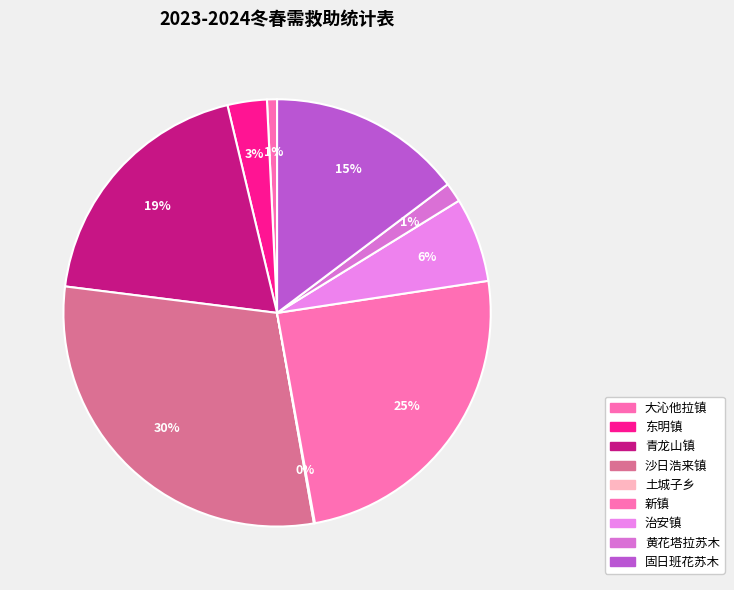

Does 黄花塔拉苏木 represent more than half of the total?

No